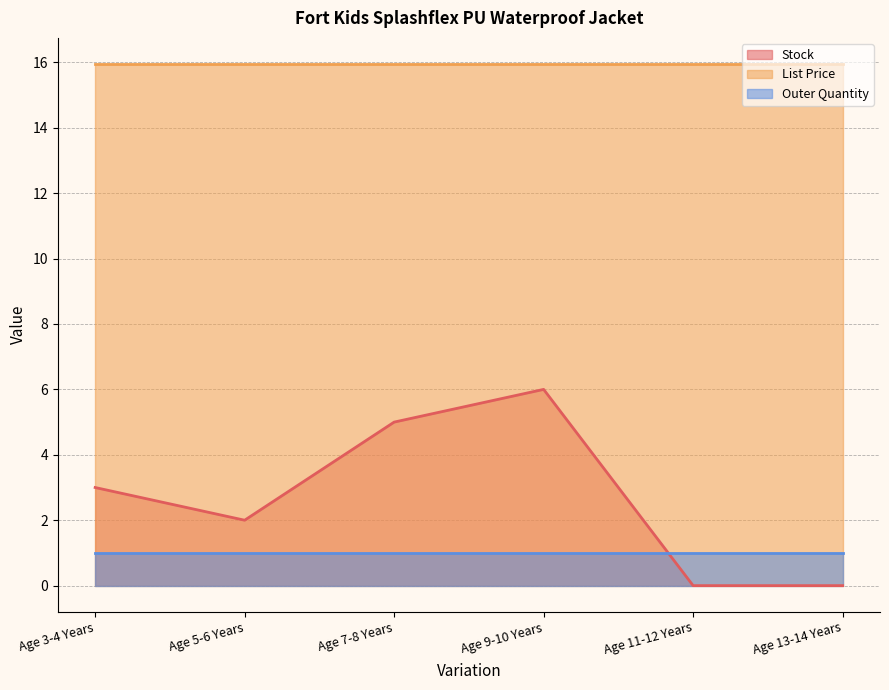

Does the chart display data point markers on the line(s)?

No